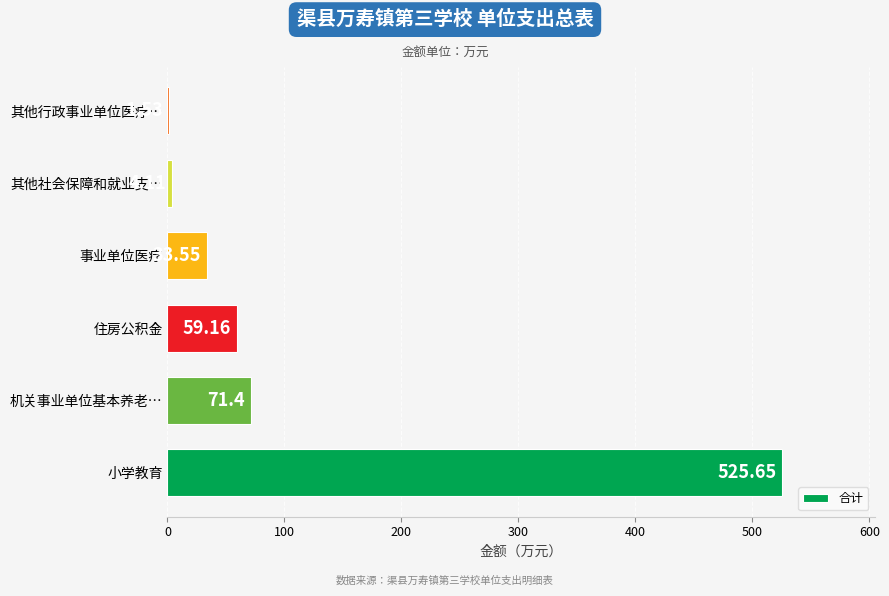

What is the change in value from 机关事业单位基本养老… to 住房公积金?

-12.2